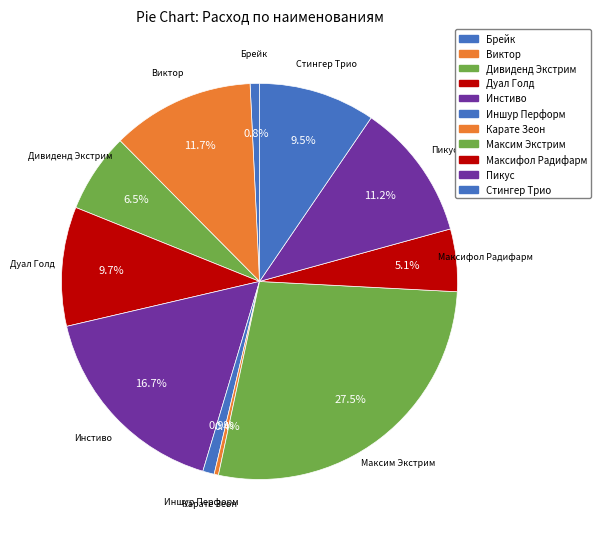

Rank the categories by value from lowest to highest.

Карате Зеон, Брейк, Иншур Перформ, Максифол Радифарм, Дивиденд Экстрим, Стингер Трио, Дуал Голд, Пикус, Виктор, Инстиво, Максим Экстрим